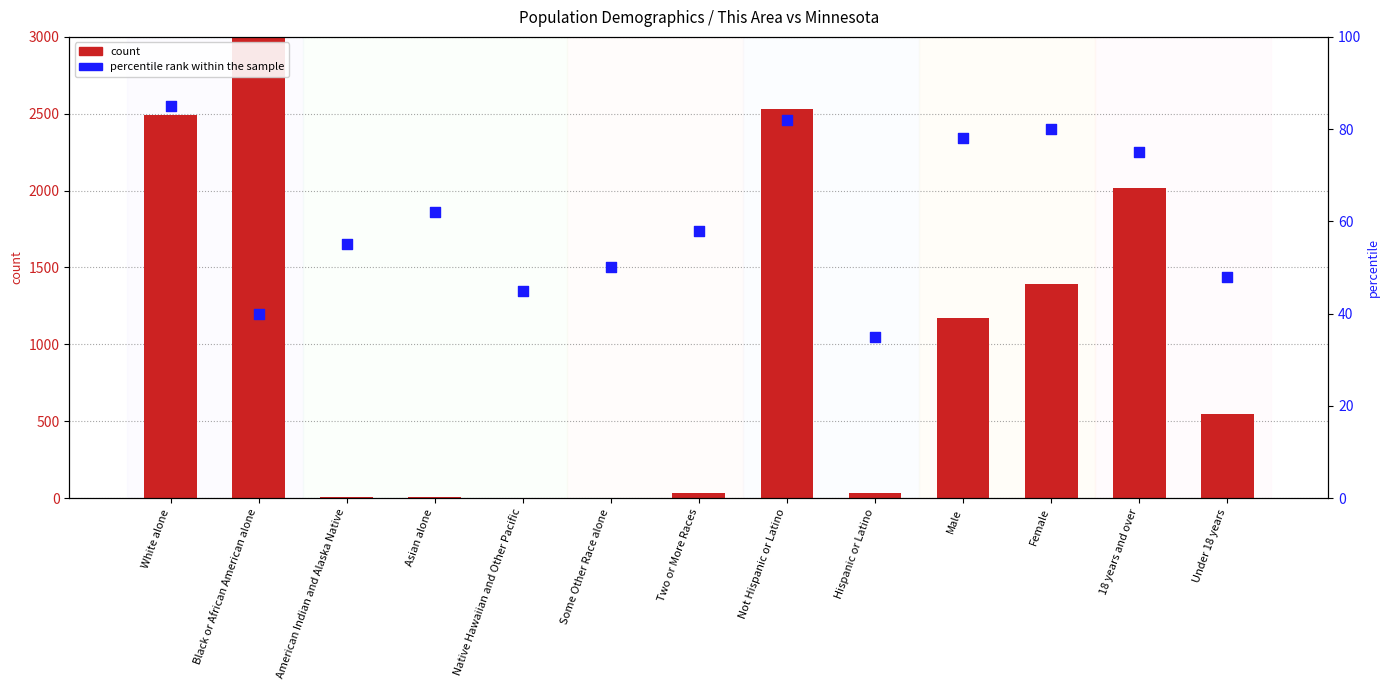

Which series has the largest total across all categories?

count